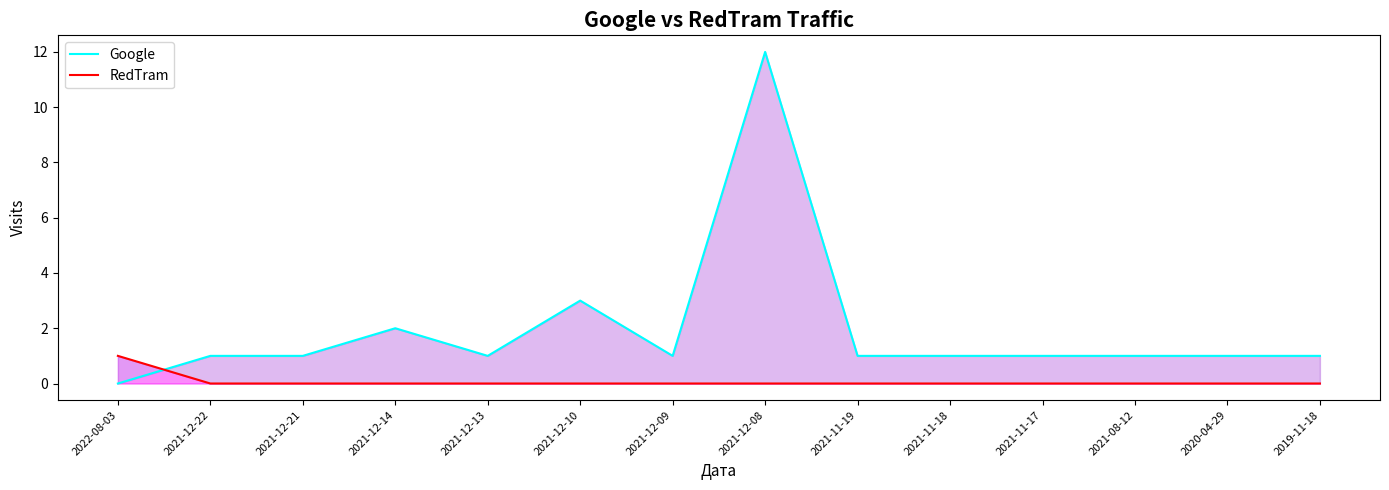

At which category is the sum across all series the highest?

2021-12-08